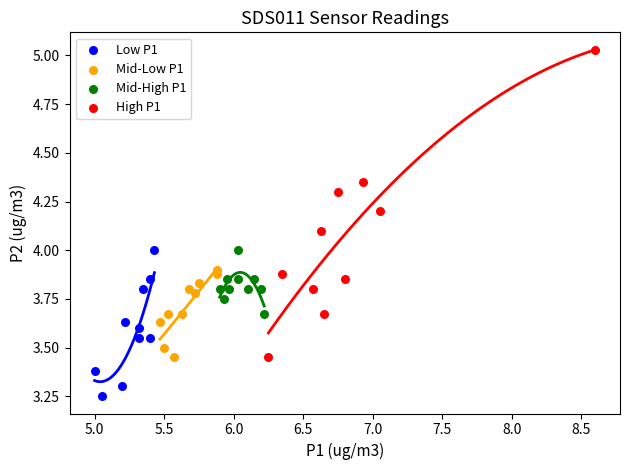

What are all the series names shown in the legend?

Low P1, Mid-Low P1, Mid-High P1, High P1